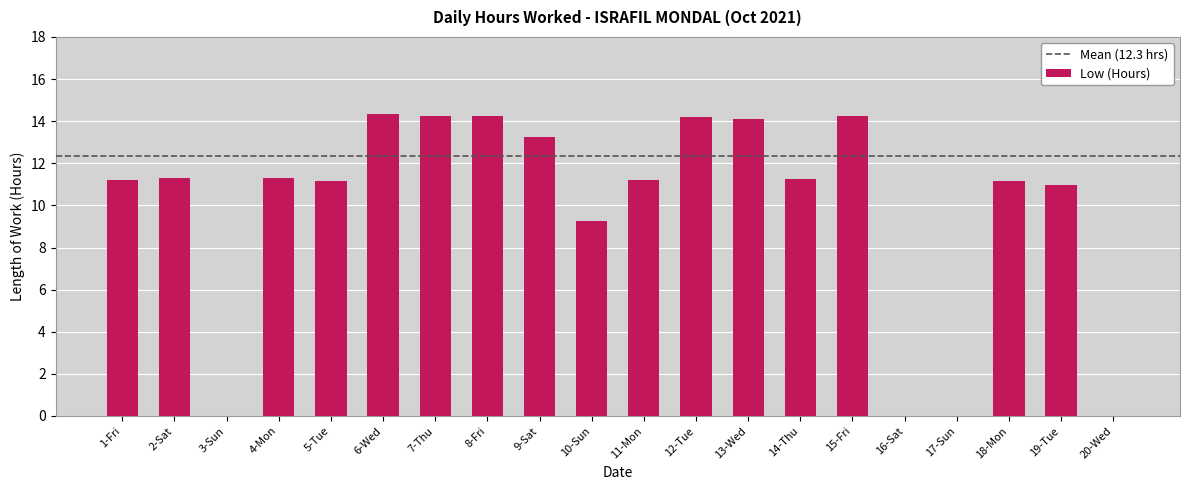

What is the sum of all values?

197.4